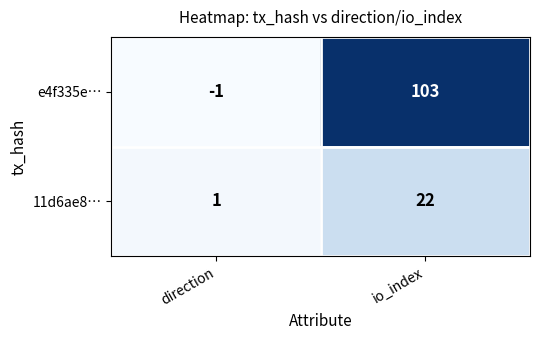

List the series in order of their peak value, highest first.

e4f335e…, 11d6ae8…